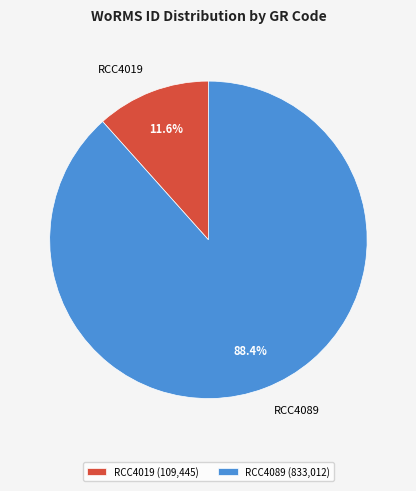

To the nearest percent, what is the average slice percentage?

50%